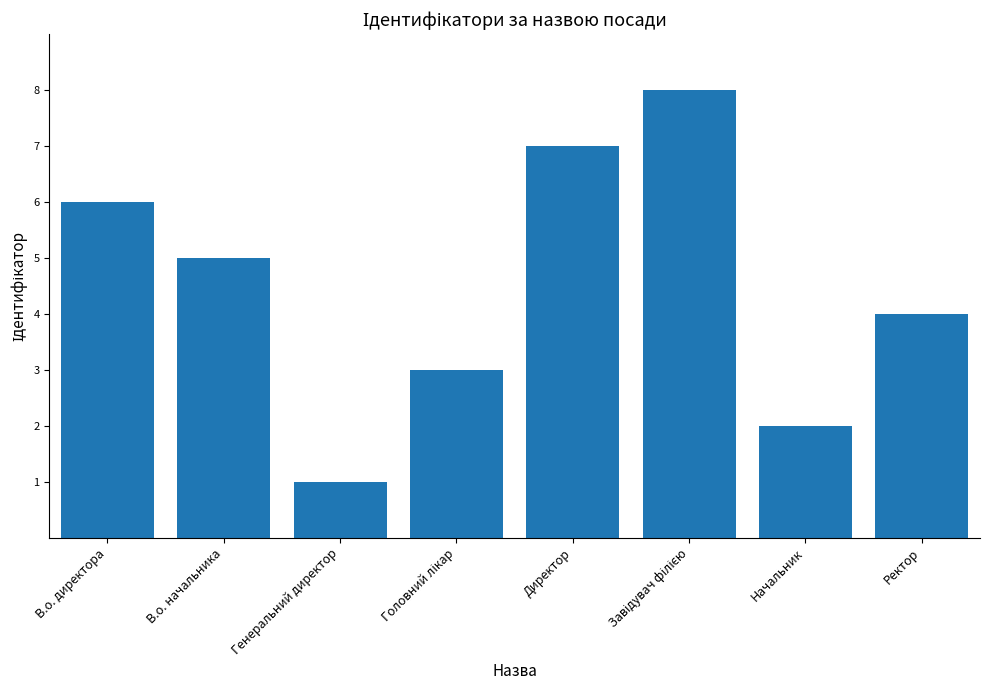

Reading left to right, extract all data points from this chart.

6	5	1	3	7	8	2	4